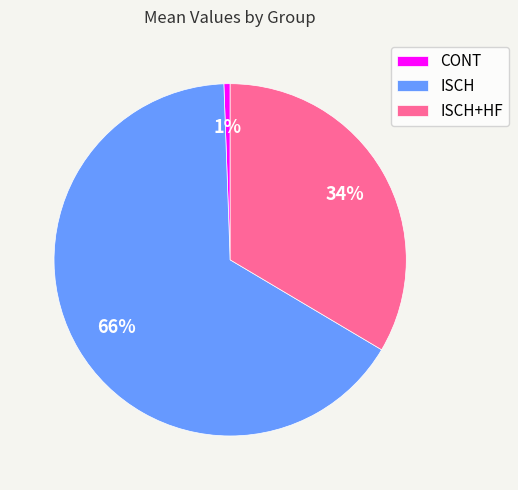

Count the number of slices in the pie.

3